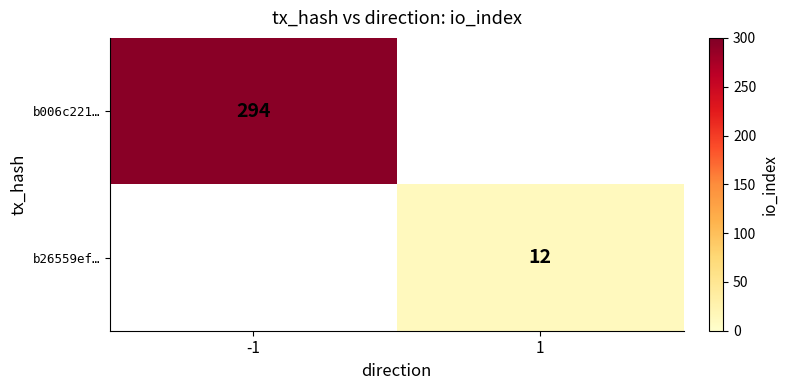

Which has a higher value, 1 or -1?

-1